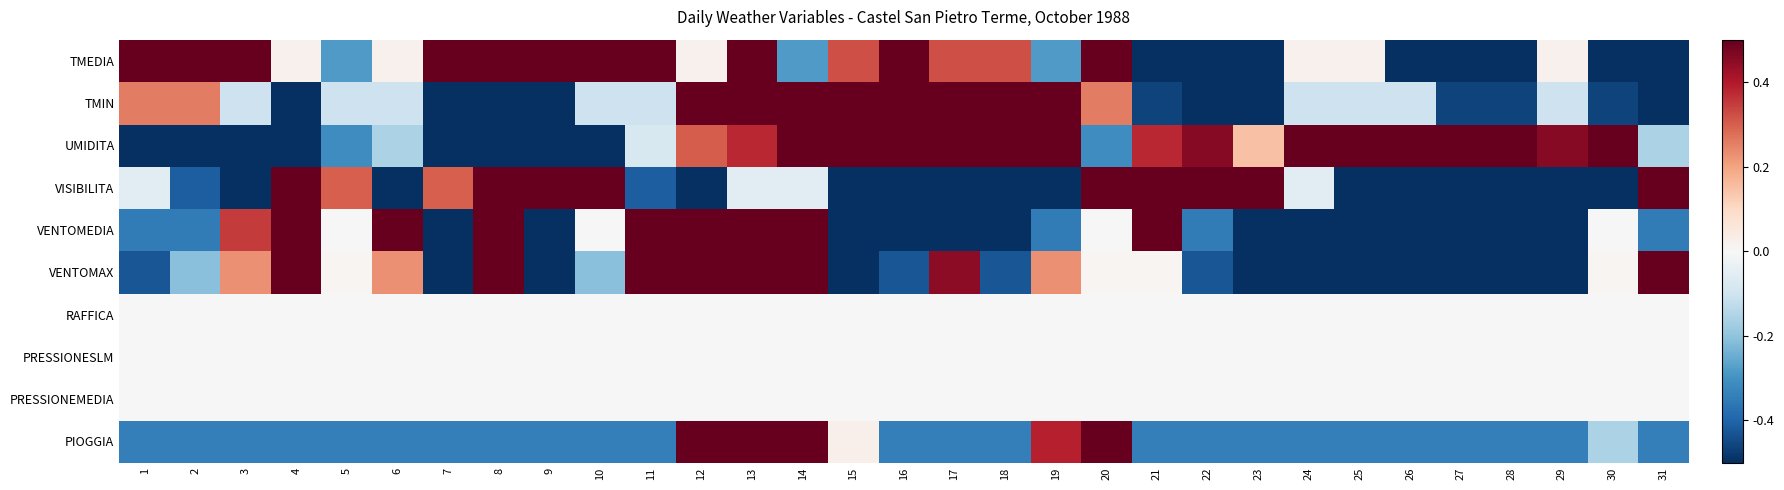

Which label corresponds to the smallest value in the chart?

21